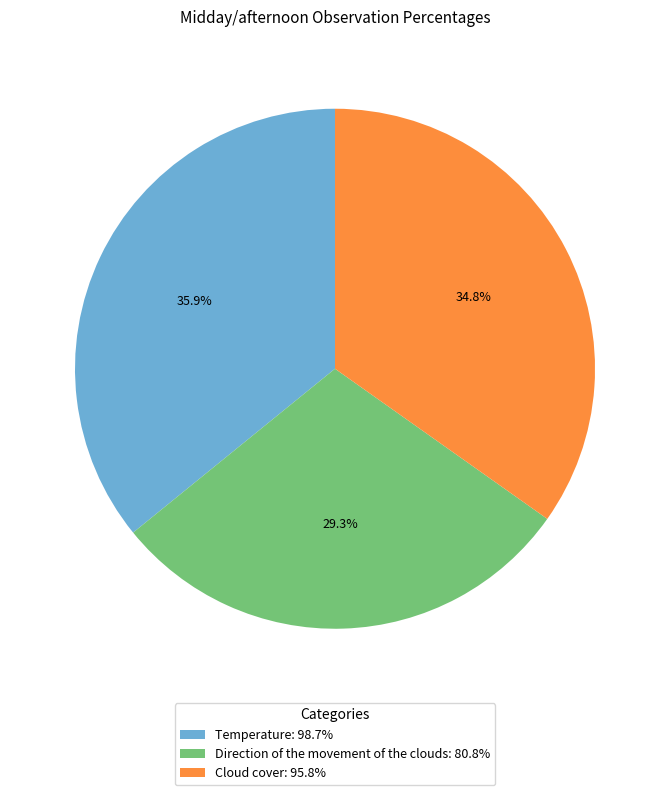

The Temperature slice represents 43% of the pie. True or false?

False